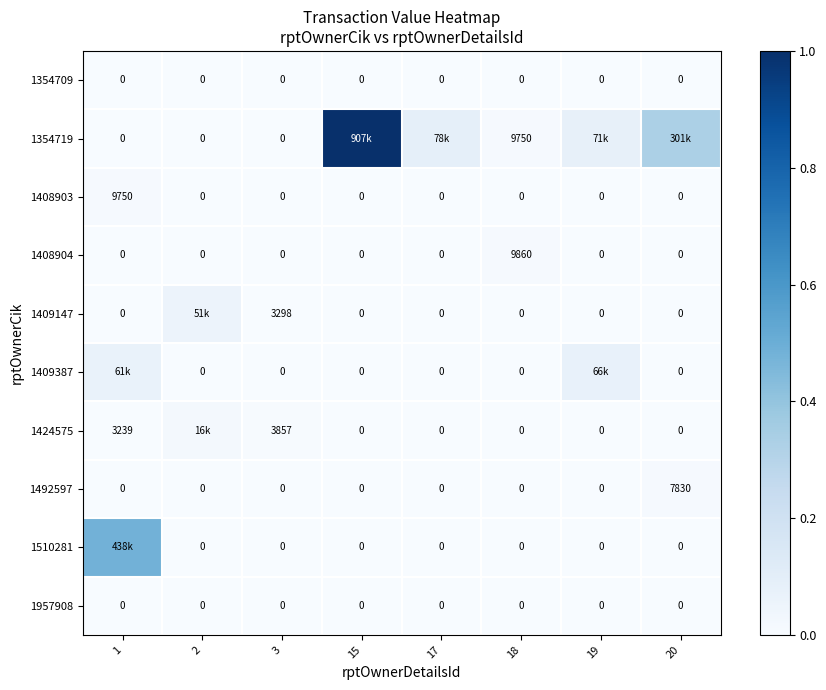

Which has a higher value, 19 or 1?

19